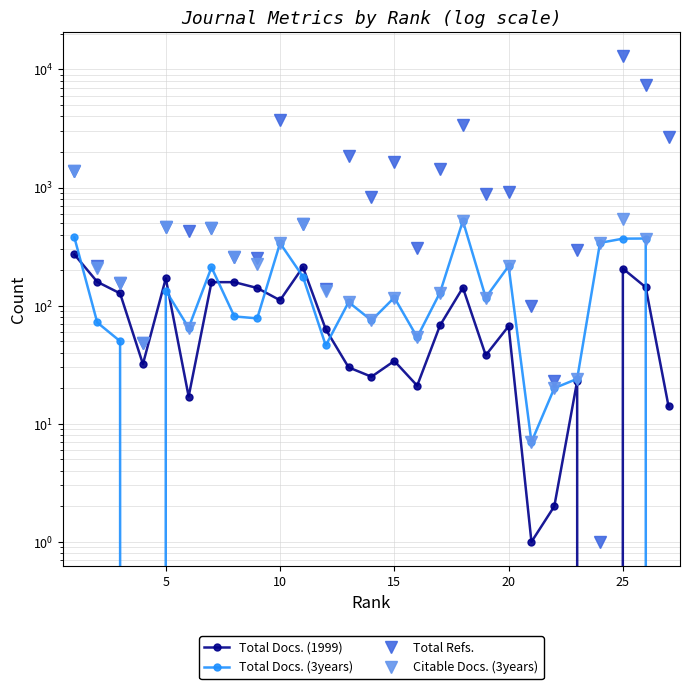

What is the value of the Total Docs. (3years) point at the 20th from the left?

216